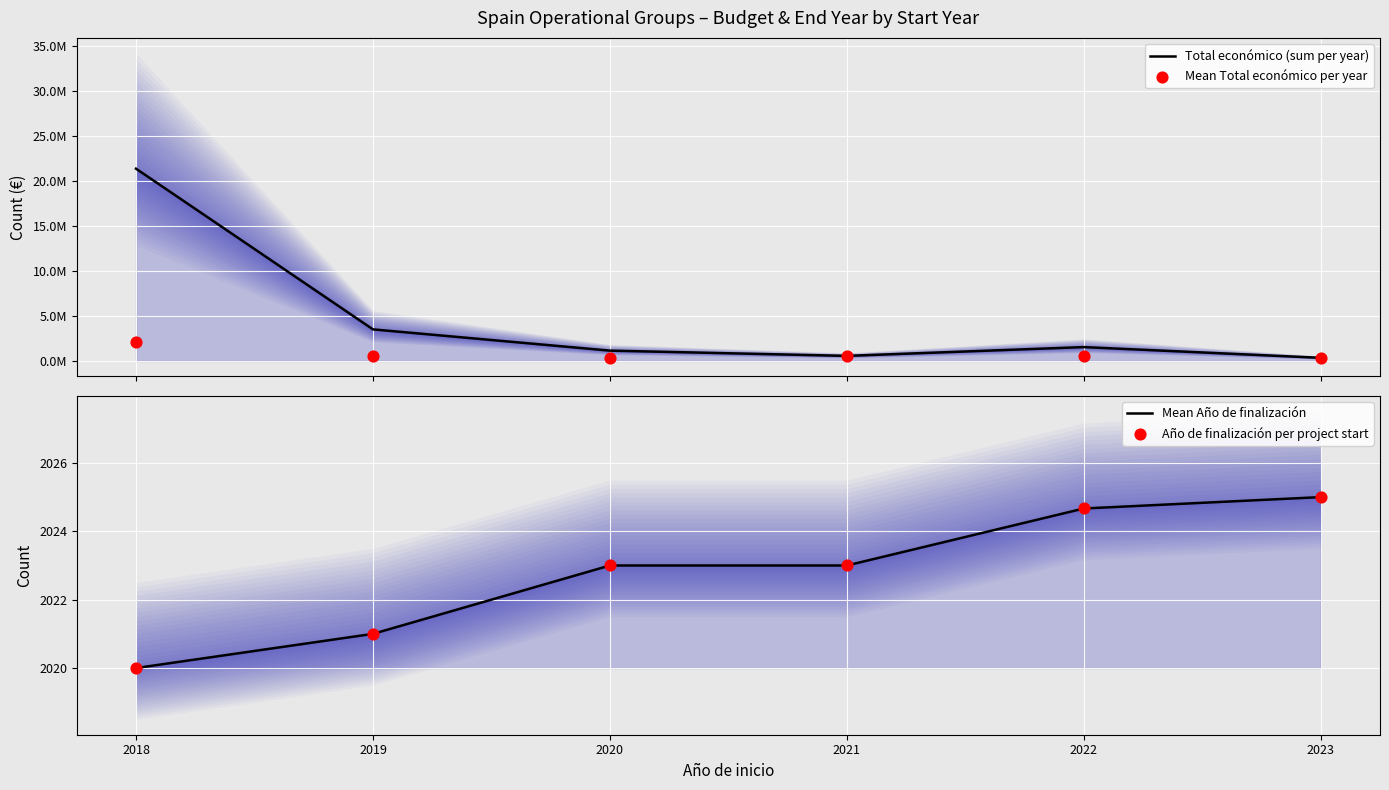

Which series has the largest total across all categories?

Total económico (sum per year)